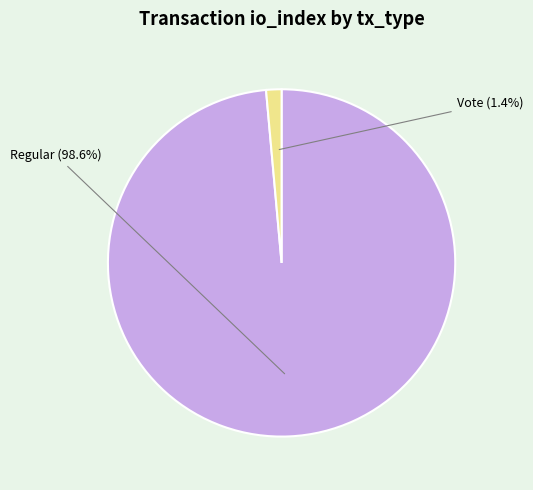

Count the number of slices in the pie.

2